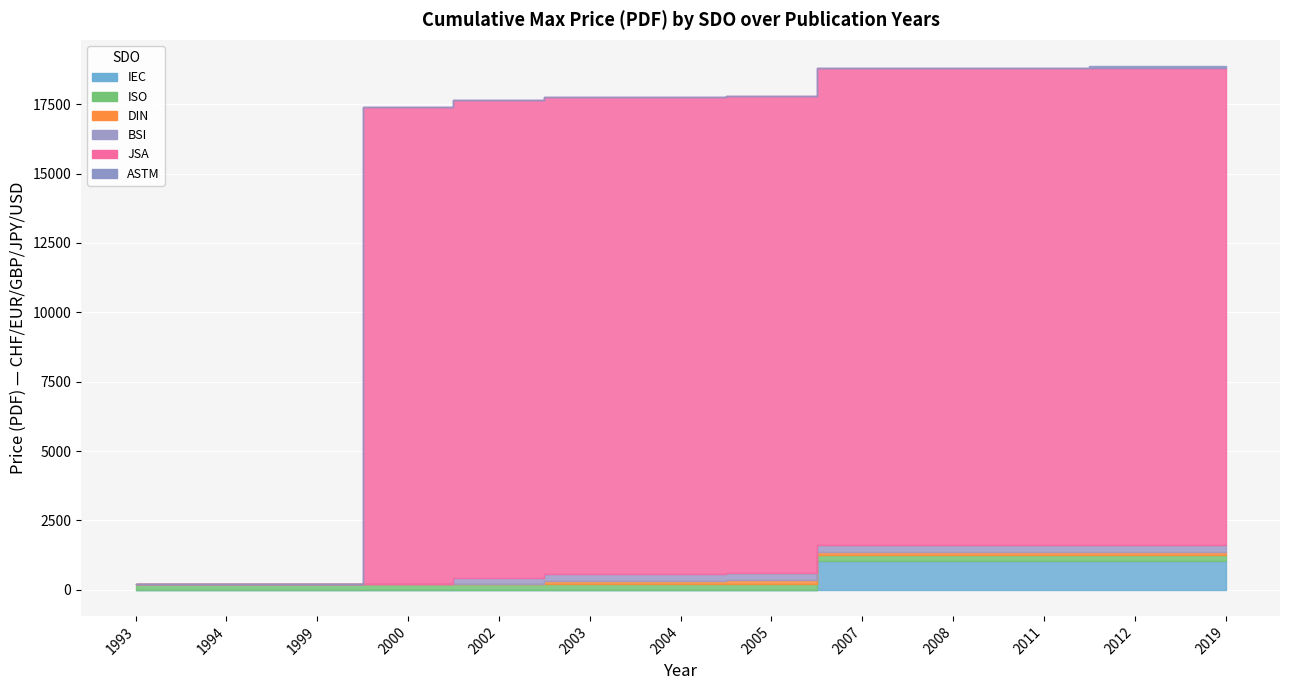

Reading left to right, what are all the values shown in this chart?

IEC: 1993=0.0	1994=0.0	1999=0.0	2000=0.0	2002=0.0	2003=0.0	2004=0.0	2005=0.0	2007=1023.0	2008=1023.0	2011=1023.0	2012=1023.0	2019=1023.0
ISO: 1993=216.0	1994=194.0	1999=194.0	2000=194.0	2002=194.0	2003=194.0	2004=194.0	2005=216.0	2007=216.0	2008=216.0	2011=216.0	2012=216.0	2019=216.0
DIN: 1993=0.0	1994=0.0	1999=0.0	2000=0.0	2002=0.0	2003=131.4	2004=131.4	2005=131.4	2007=131.4	2008=131.4	2011=131.4	2012=131.4	2019=131.4
BSI: 1993=0.0	1994=0.0	1999=0.0	2000=0.0	2002=244.0	2003=244.0	2004=244.0	2005=244.0	2007=244.0	2008=244.0	2011=244.0	2012=244.0	2019=244.0
JSA: 1993=0.0	1994=0.0	1999=0.0	2000=17200.0	2002=17200.0	2003=17200.0	2004=17200.0	2005=17200.0	2007=17200.0	2008=17200.0	2011=17200.0	2012=17200.0	2019=17200.0
ASTM: 1993=0.0	1994=0.0	1999=0.0	2000=0.0	2002=0.0	2003=0.0	2004=0.0	2005=0.0	2007=0.0	2008=0.0	2011=0.0	2012=63.0	2019=63.0